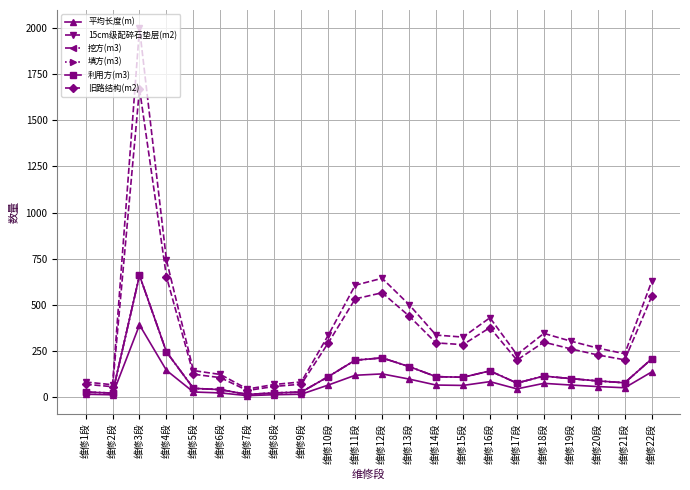

At which category does the chart reach its peak across all series?

维修3段